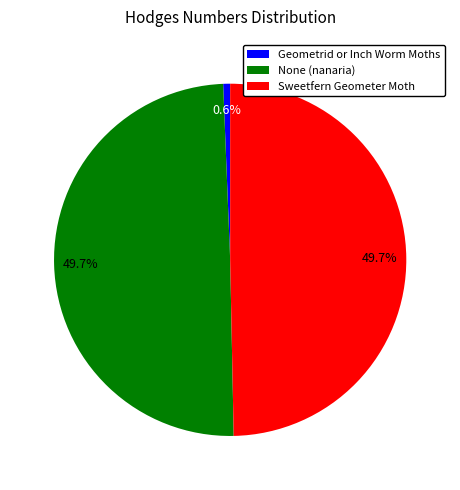

Which category has the smallest portion of the pie?

Geometrid or Inch Worm Moths